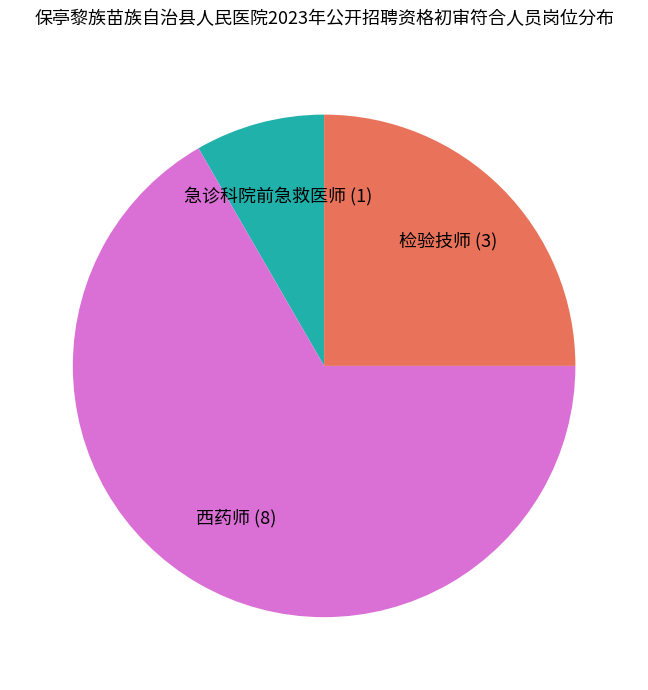

How many slices are in this pie chart?

3